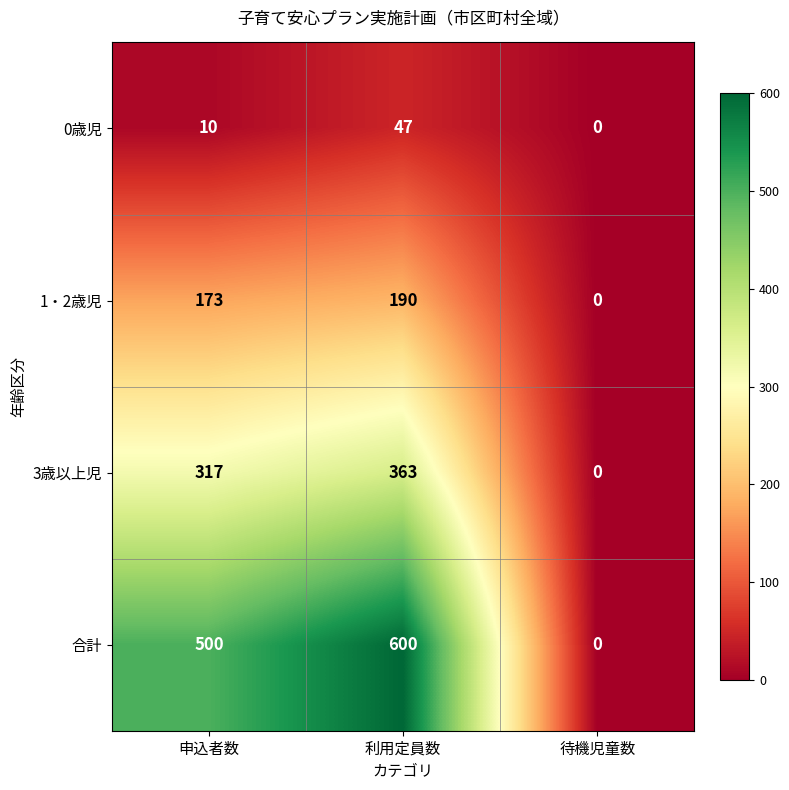

Is it true that 0歳児 equals 47 at 利用定員数?

True